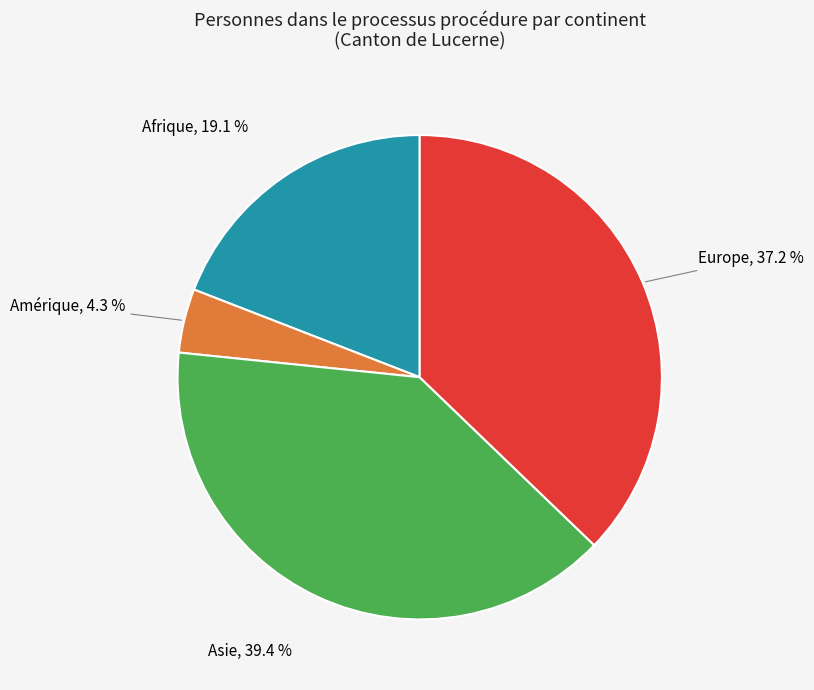

Is there any slice that represents more than half of the pie?

No